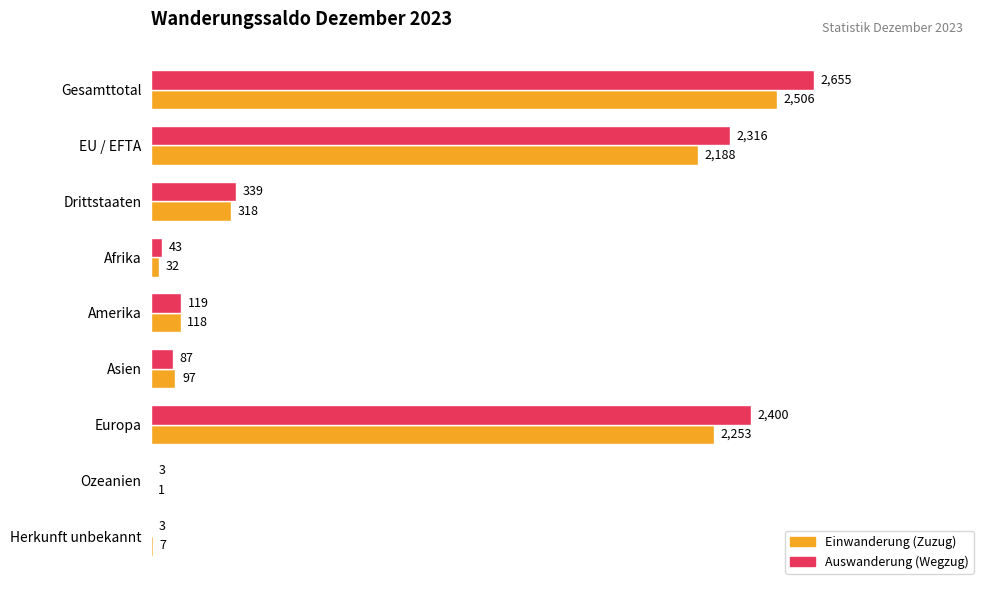

The Einwanderung (Zuzug) series shows 97 at Asien. True or false?

True